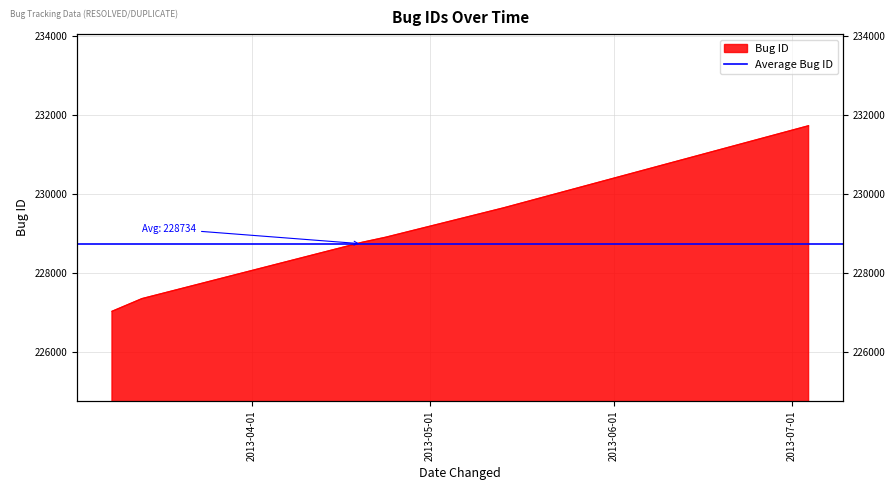

How many values are below 228899?

3